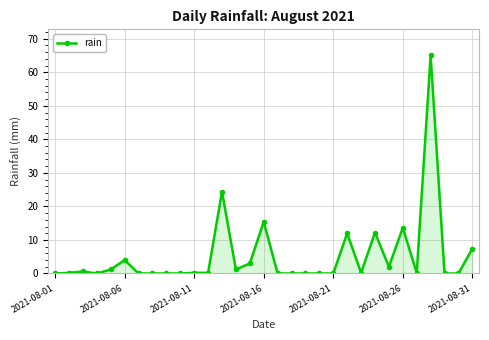

True or false: the data has more than 2 interior local peaks.

True